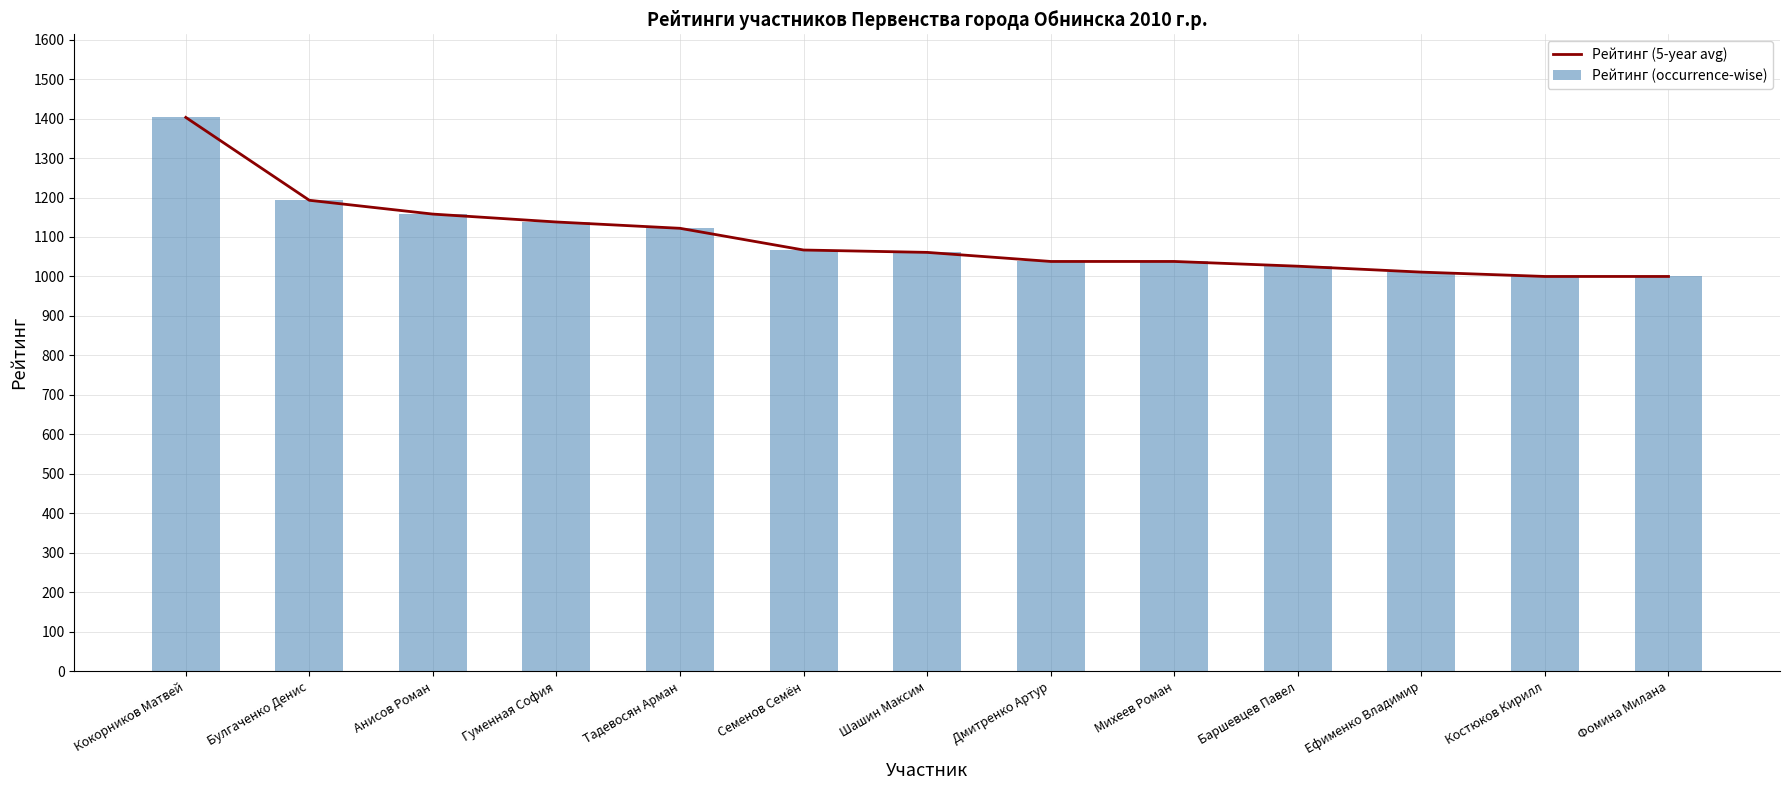

Is it true that Рейтинг (5-year avg) equals 1000 at Фомина Милана?

True